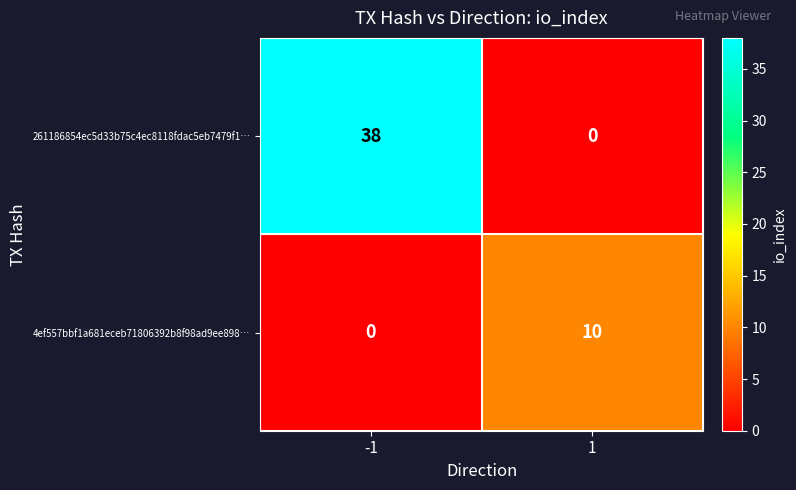

Reading left to right, list all the values displayed in this chart.

261186854ec5d33b75c4ec8118fdac5eb7479f1…: -1=38	1=0
4ef557bbf1a681eceb71806392b8f98ad9ee898…: -1=0	1=10